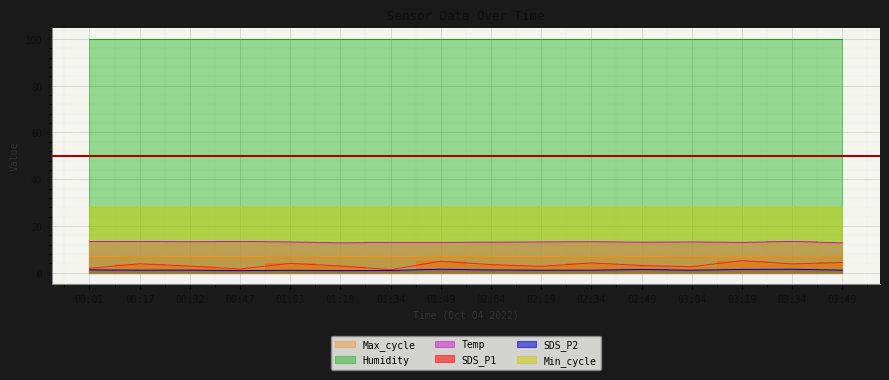

Which series changed the most between 01:18 and 03:19?

SDS_P1